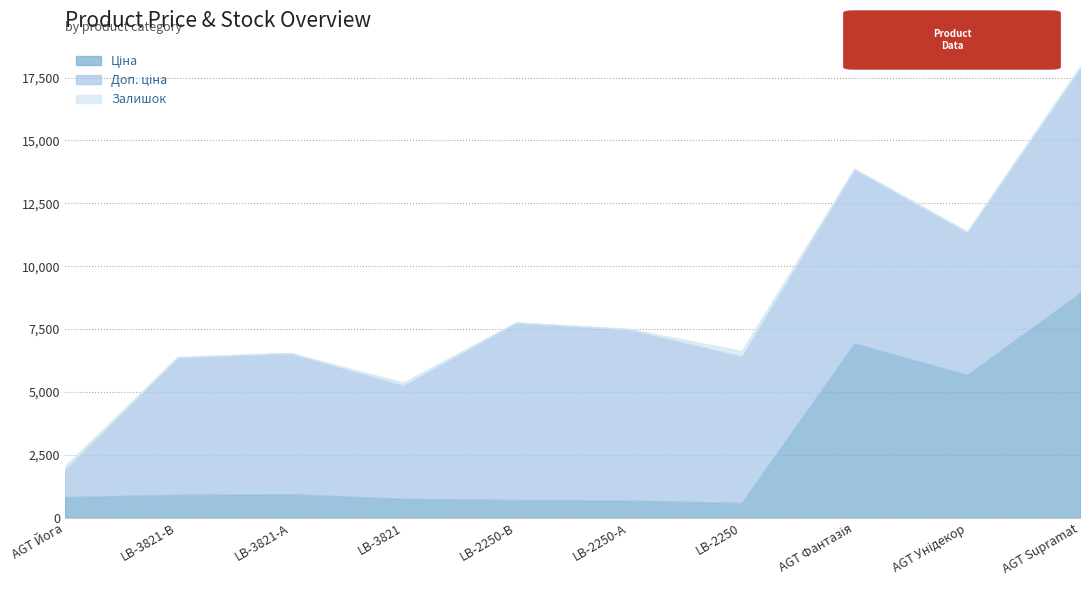

Which series has the largest total across all categories?

Доп. ціна